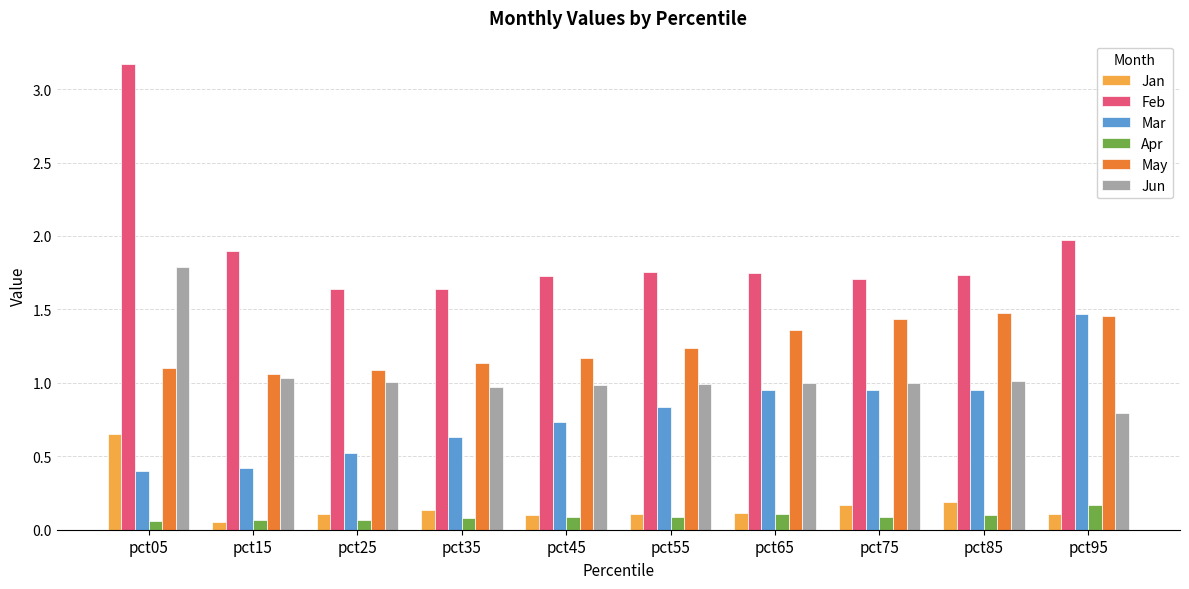

Does the chart contain any negative values?

No